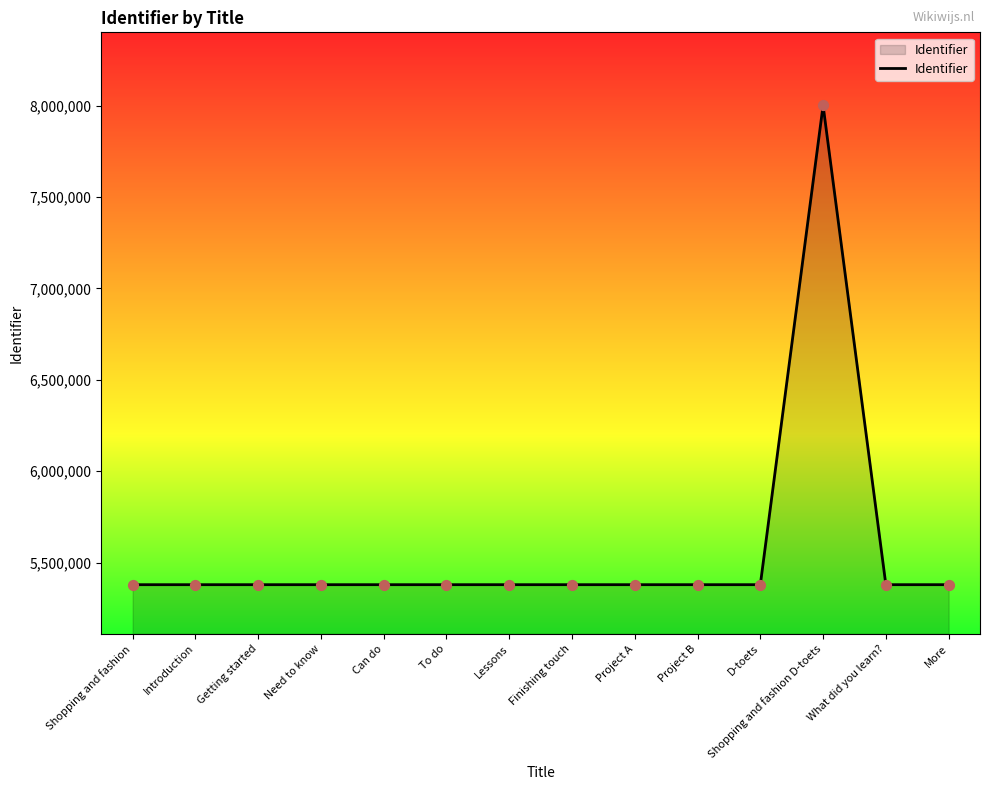

Approximately how many times larger is the value at Getting started compared to Finishing touch?

1.0